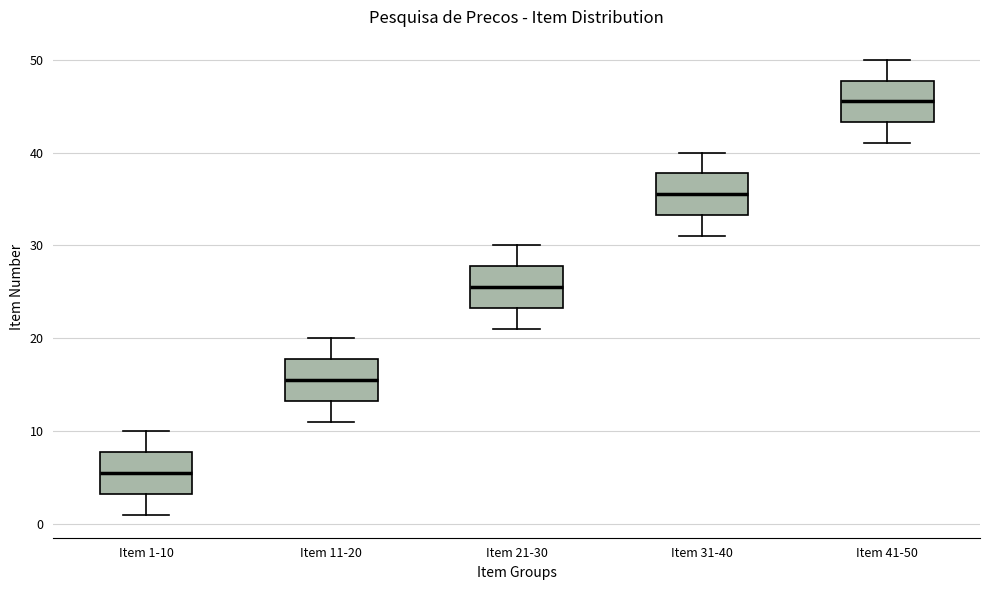

Where does the median line of the box for Item 21-30 sit on the y-axis? The values are not printed on the chart, so give them approximately, as read against the axis.

26